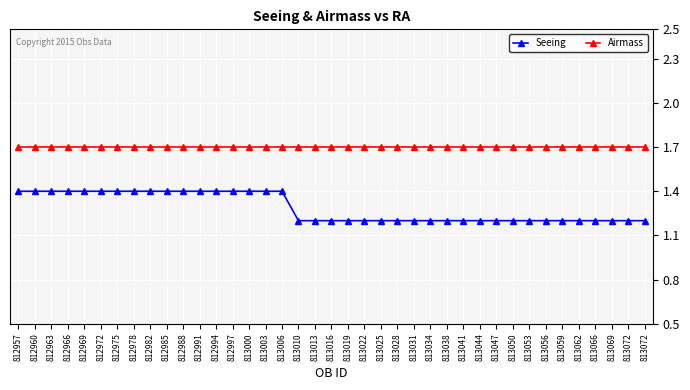

Count the number of categories in the chart.

39